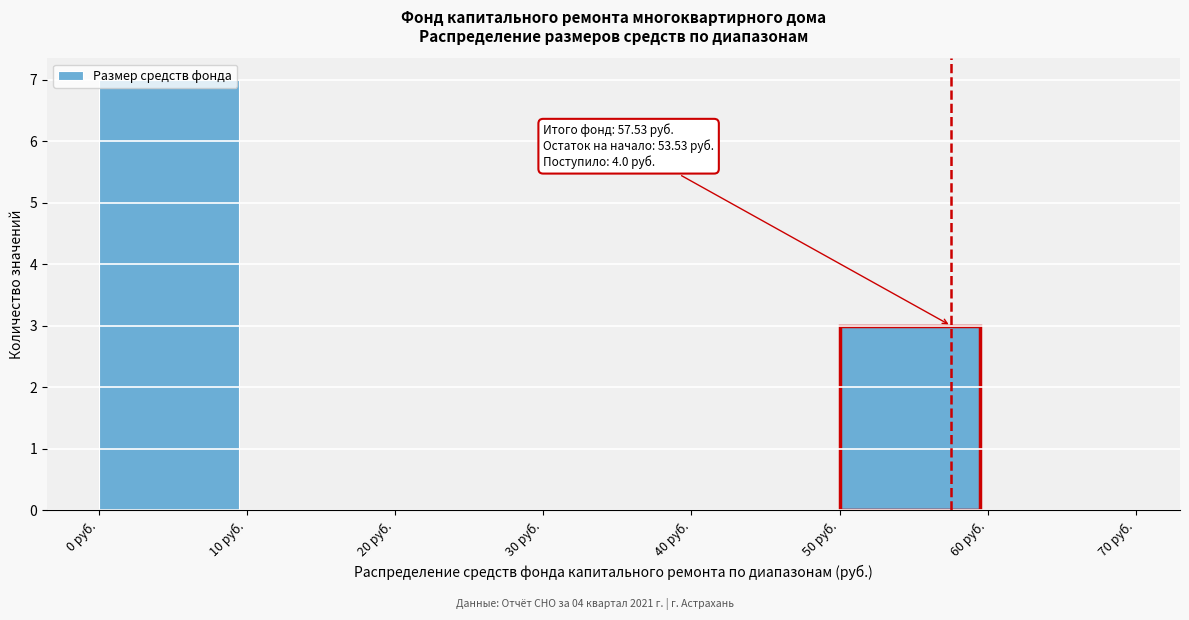

Over which range of the x-axis is the bar tallest?

0 to 10